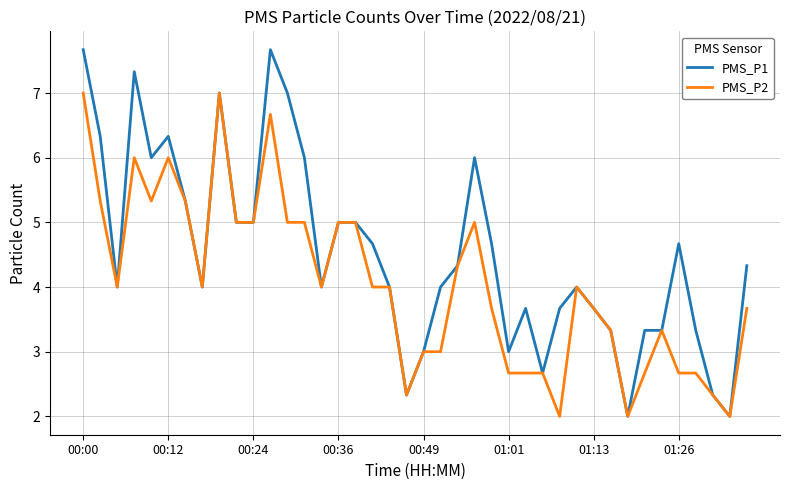

Rank the series by their maximum value, from highest to lowest.

PMS_P1, PMS_P2